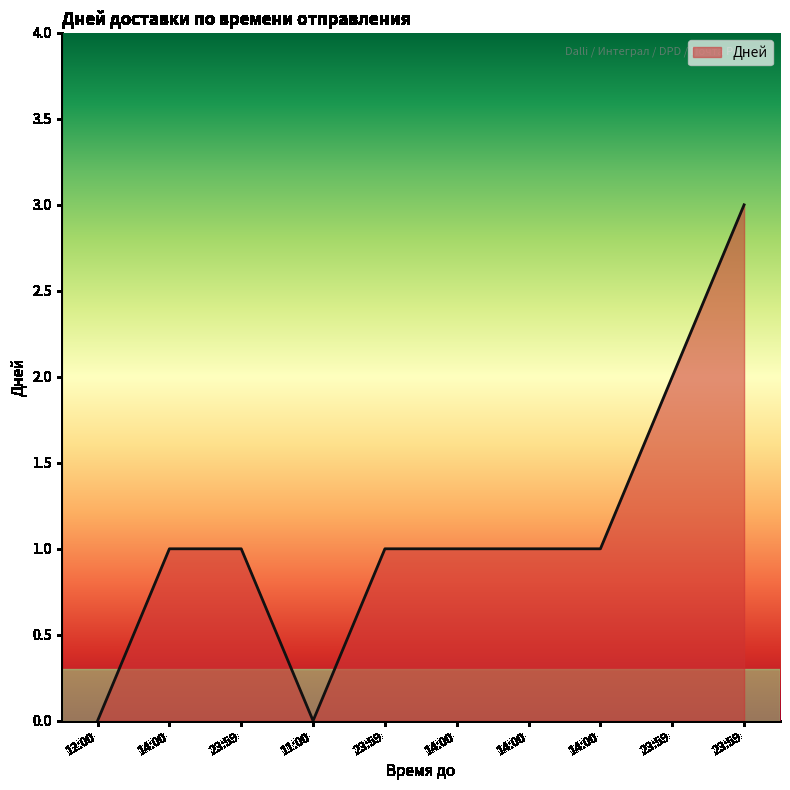

Does the chart have visible grid lines?

No